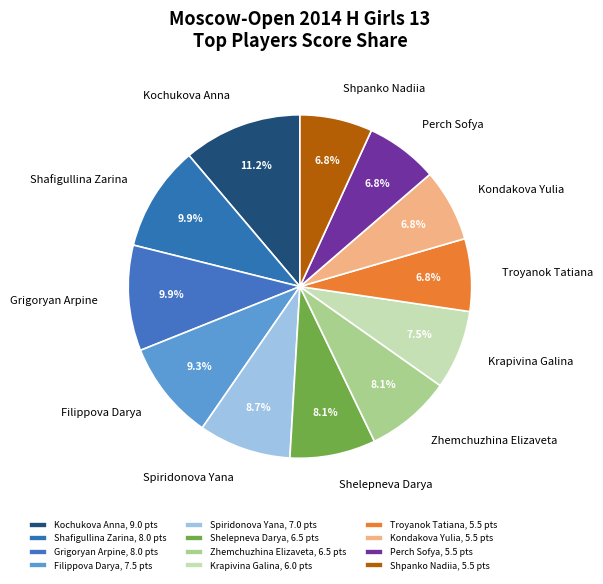

True or false: Kondakova Yulia accounts for 7% of the total.

True